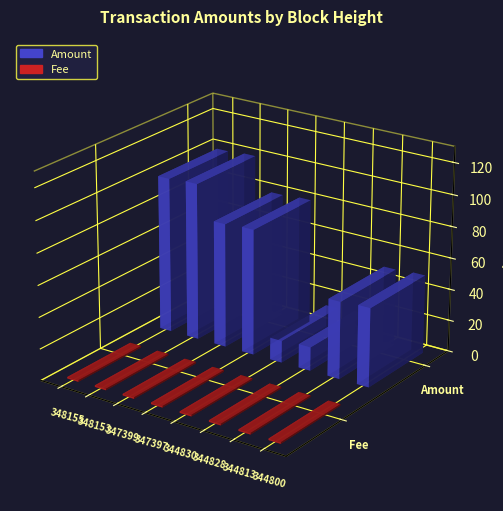

Rank the series by their maximum value, from highest to lowest.

Amount, Fee